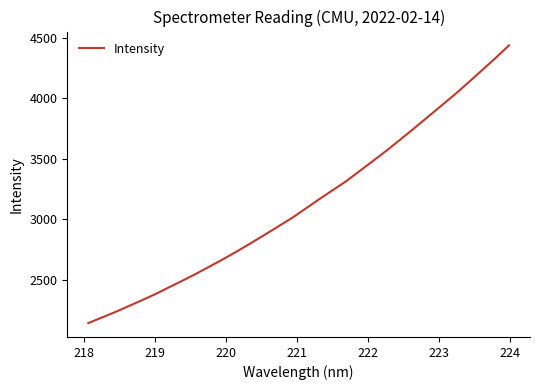

What is the maximum value shown in the chart?

4438.6